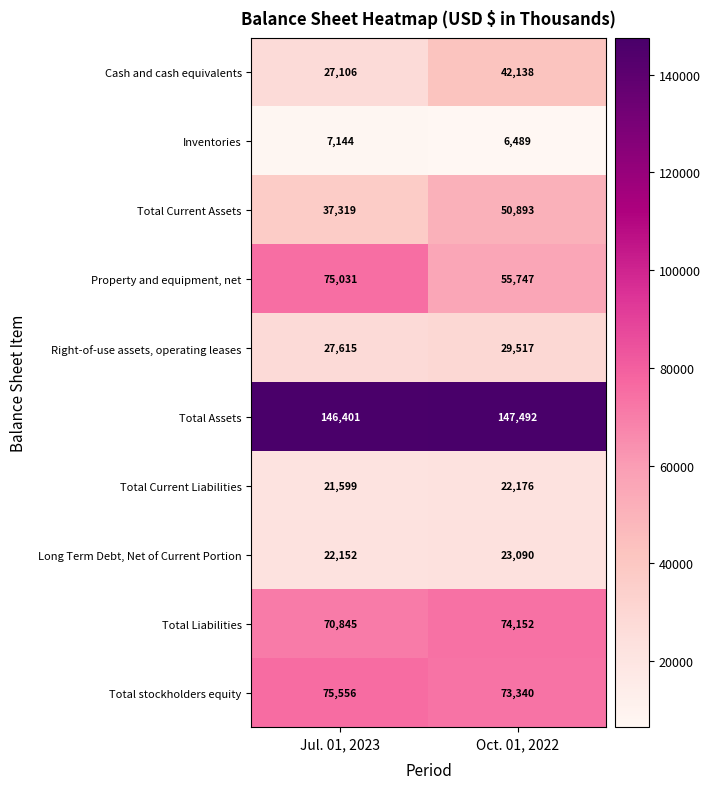

Which series has the largest total across all categories?

Total Assets